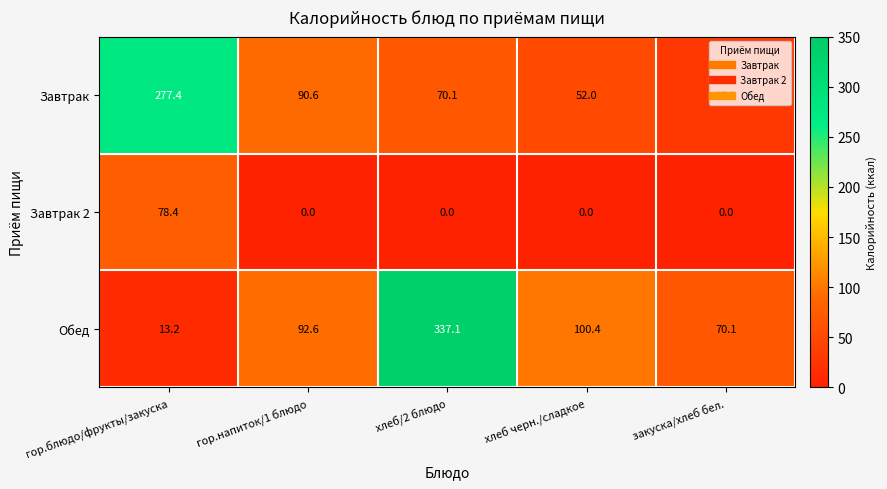

List the series in order of their overall mean, highest first.

Обед, Завтрак, Завтрак 2